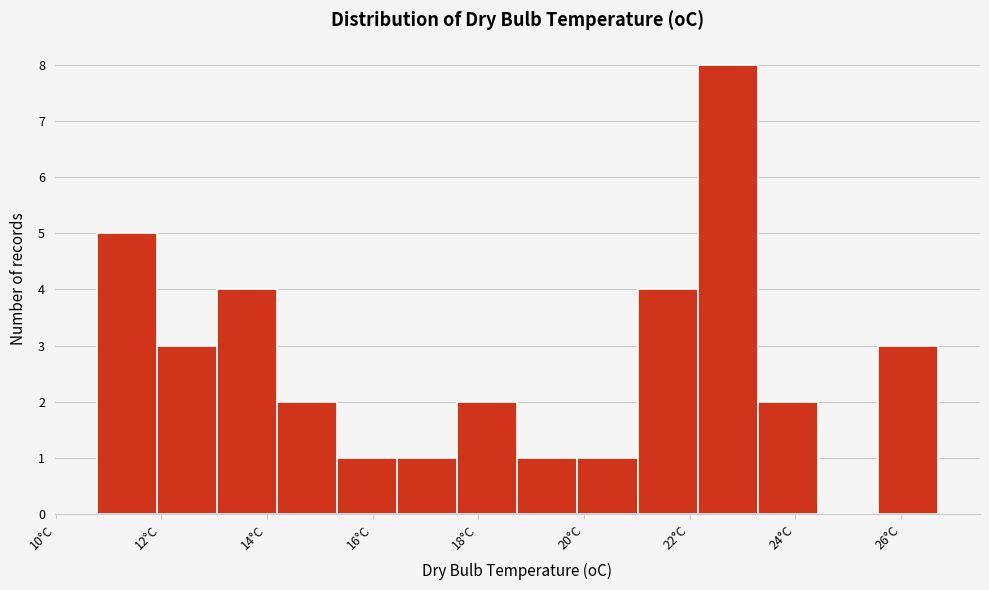

Reading left to right, list every bar in this chart as the range it spans on the x-axis followed by its height. Neither the bar edges nor the heights are printed on the chart, so give them approximately, as read against the axes.

10.8 to 12.0: 5
12.0 to 13.0: 3
13.0 to 14.2: 4
14.2 to 15.4: 2
15.4 to 16.4: 1
16.4 to 17.6: 1
17.6 to 18.8: 2
18.8 to 19.8: 1
19.8 to 21.0: 1
21.0 to 22.2: 4
22.2 to 23.2: 8
23.2 to 24.4: 2
24.4 to 25.6: 0
25.6 to 26.8: 3